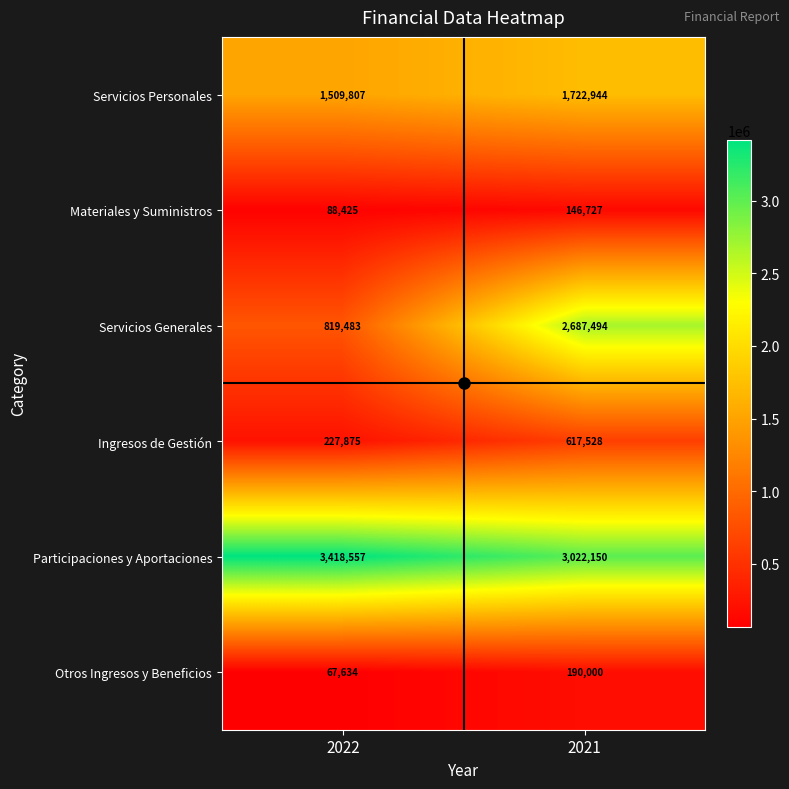

Which series has the widest spread of values?

Servicios Generales